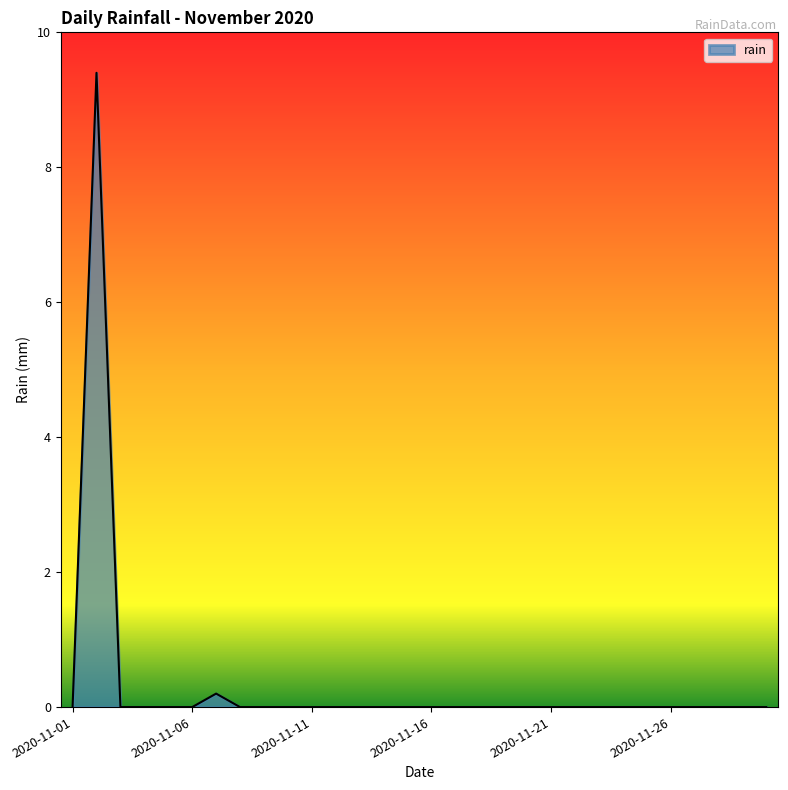

What is the difference between the maximum and minimum values?

9.4